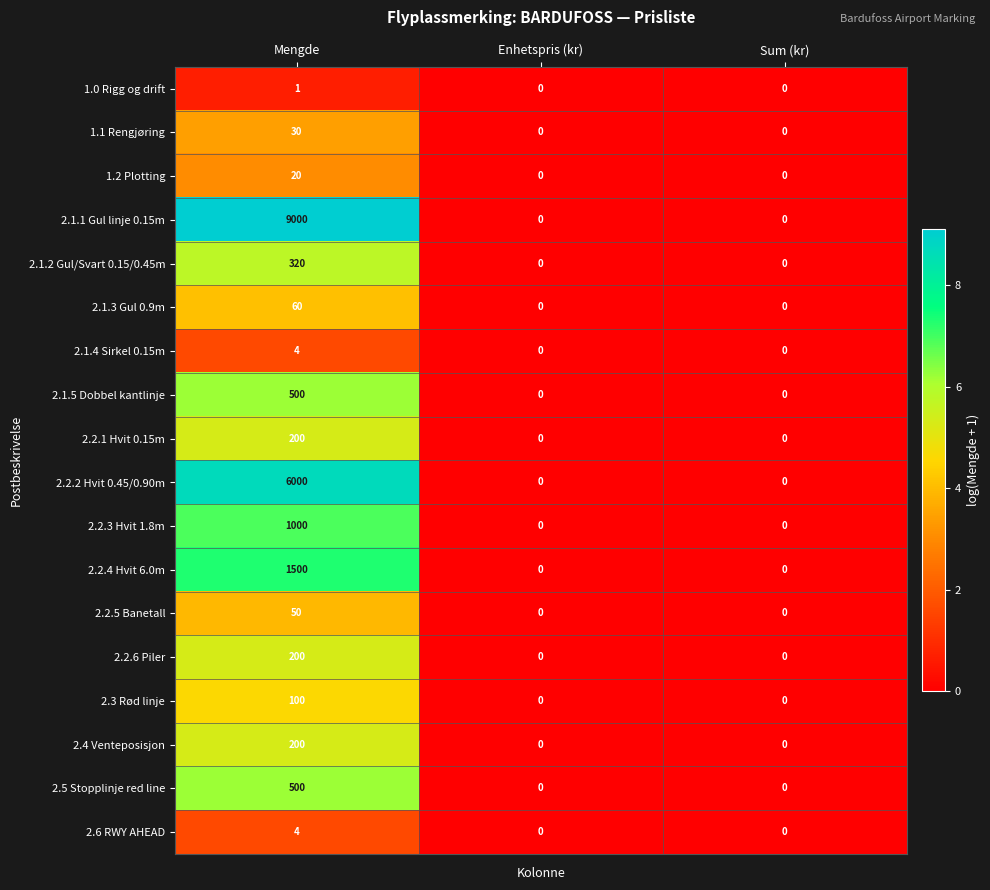

True or false: 2.5 Stopplinje red line has a value of 0 at Sum (kr).

True